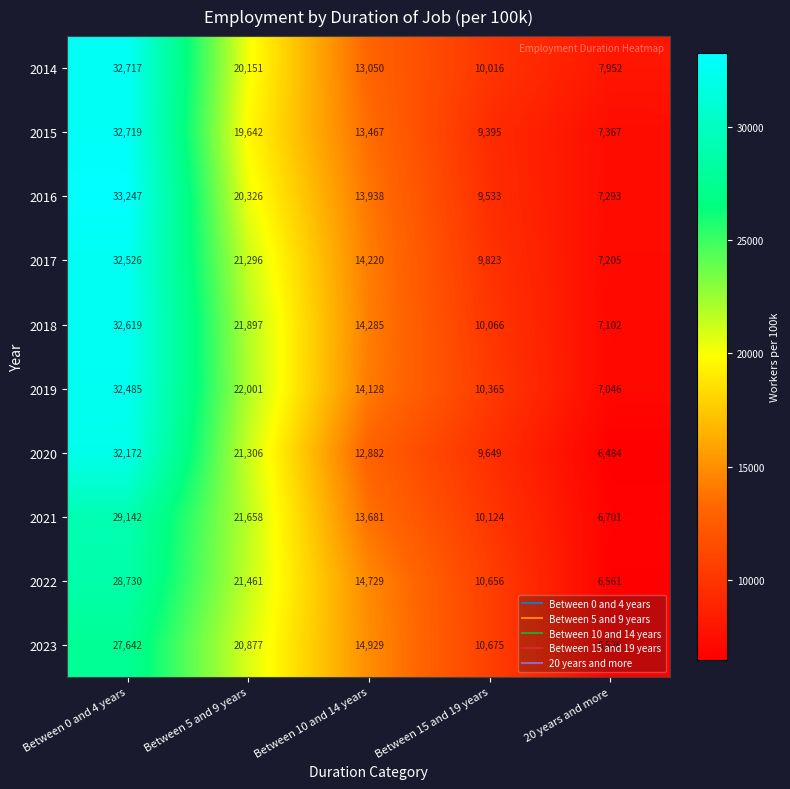

What is the sum of the 2023 values at Between 10 and 14 years and 20 years and more?

21455